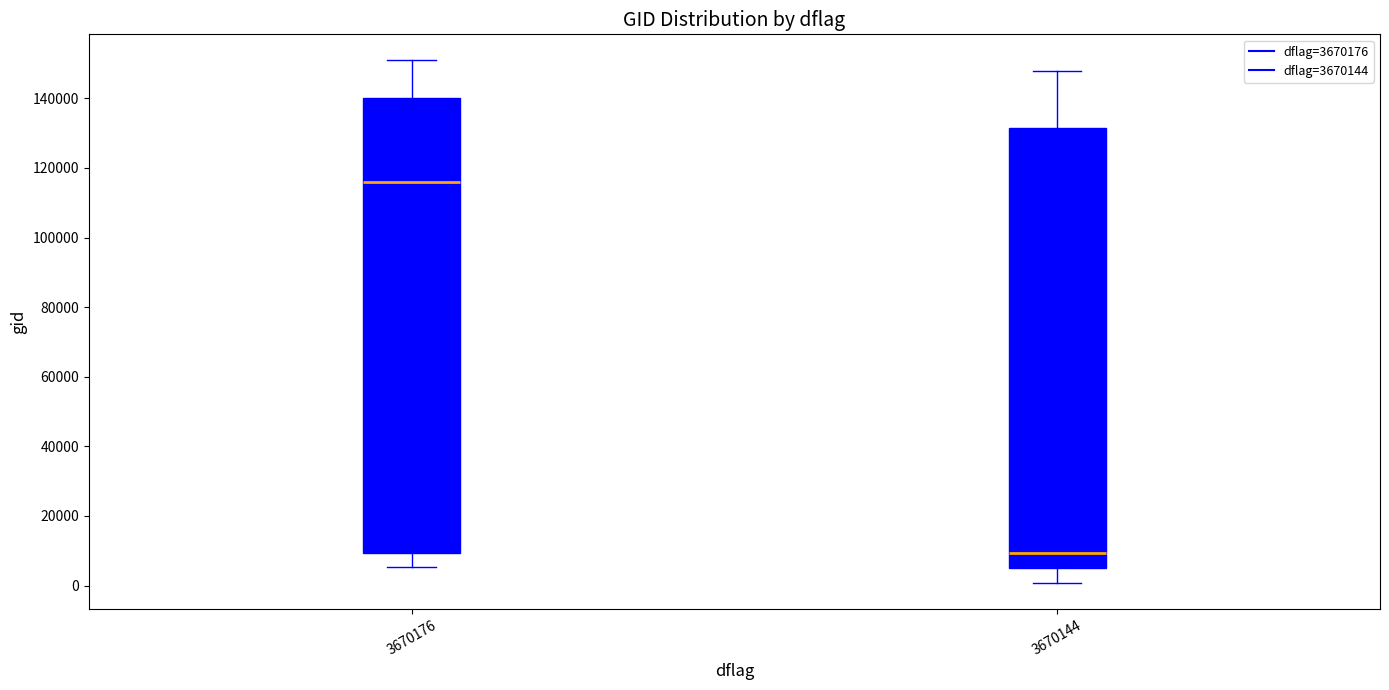

Reading left to right, transcribe this box plot: for each box, give where its median line is, the range the box spans, and where its two whiskers end, as read against the y-axis. The values are not printed on the chart, so give them approximately, as read against the axis.

3670176: median 116000, box 10000 to 140000, whiskers 6000 to 150000
3670144: median 10000, box 4000 to 132000, whiskers 0 to 148000